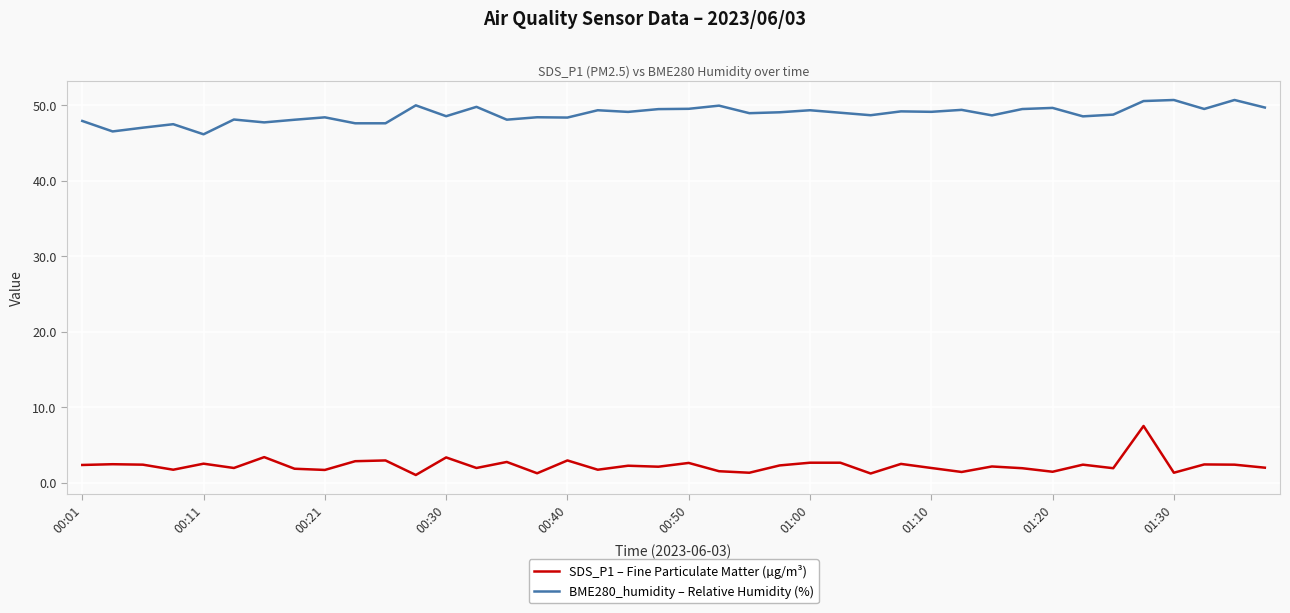

What is the minimum value for BME280_humidity – Relative Humidity (%)?

46.2